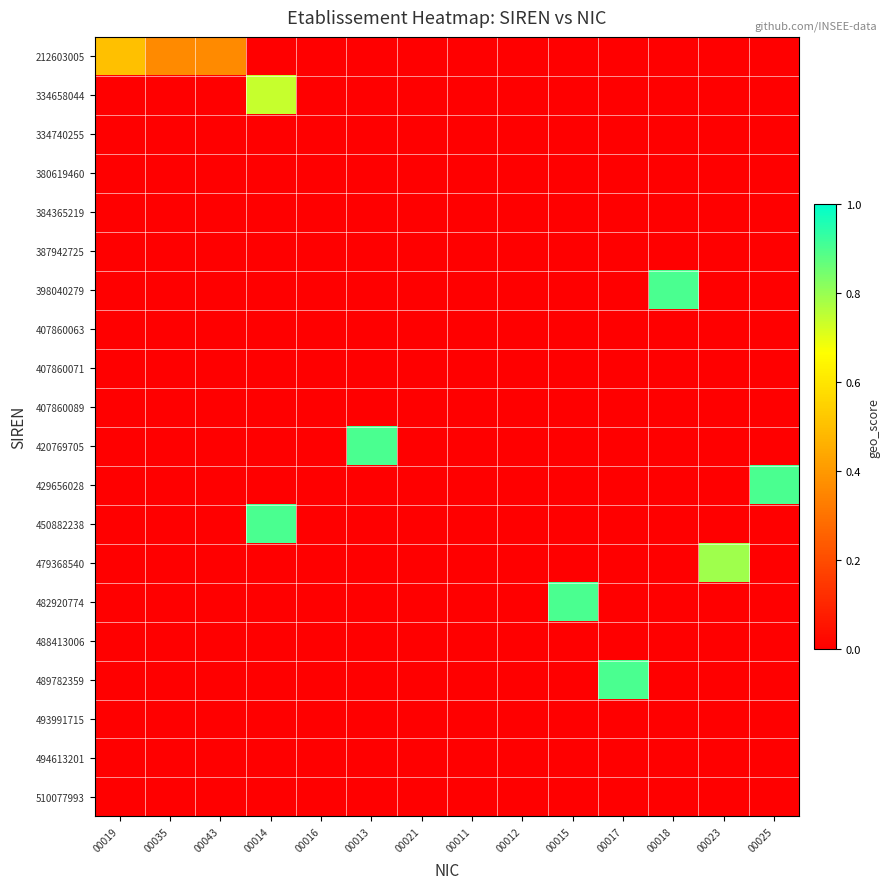

Reading right to left, what are all the values shown in this chart?

212603005: 00025=0.0	00023=0.0	00018=0.0	00017=0.0	00015=0.0	00012=0.0	00011=0.0	00021=0.0	00013=0.0	00016=0.0	00014=0.0	00043=0.4	00035=0.4	00019=0.5
334658044: 00025=0.0	00023=0.0	00018=0.0	00017=0.0	00015=0.0	00012=0.0	00011=0.0	00021=0.0	00013=0.0	00016=0.0	00014=0.7	00043=0.0	00035=0.0	00019=0.0
334740255: 00025=0.0	00023=0.0	00018=0.0	00017=0.0	00015=0.0	00012=0.0	00011=0.0	00021=0.0	00013=0.0	00016=0.0	00014=0.0	00043=0.0	00035=0.0	00019=0.0
380619460: 00025=0.0	00023=0.0	00018=0.0	00017=0.0	00015=0.0	00012=0.0	00011=0.0	00021=0.0	00013=0.0	00016=0.0	00014=0.0	00043=0.0	00035=0.0	00019=0.0
384365219: 00025=0.0	00023=0.0	00018=0.0	00017=0.0	00015=0.0	00012=0.0	00011=0.0	00021=0.0	00013=0.0	00016=0.0	00014=0.0	00043=0.0	00035=0.0	00019=0.0
387942725: 00025=0.0	00023=0.0	00018=0.0	00017=0.0	00015=0.0	00012=0.0	00011=0.0	00021=0.0	00013=0.0	00016=0.0	00014=0.0	00043=0.0	00035=0.0	00019=0.0
398040279: 00025=0.0	00023=0.0	00018=0.9	00017=0.0	00015=0.0	00012=0.0	00011=0.0	00021=0.0	00013=0.0	00016=0.0	00014=0.0	00043=0.0	00035=0.0	00019=0.0
407860063: 00025=0.0	00023=0.0	00018=0.0	00017=0.0	00015=0.0	00012=0.0	00011=0.0	00021=0.0	00013=0.0	00016=0.0	00014=0.0	00043=0.0	00035=0.0	00019=0.0
407860071: 00025=0.0	00023=0.0	00018=0.0	00017=0.0	00015=0.0	00012=0.0	00011=0.0	00021=0.0	00013=0.0	00016=0.0	00014=0.0	00043=0.0	00035=0.0	00019=0.0
407860089: 00025=0.0	00023=0.0	00018=0.0	00017=0.0	00015=0.0	00012=0.0	00011=0.0	00021=0.0	00013=0.0	00016=0.0	00014=0.0	00043=0.0	00035=0.0	00019=0.0
420769705: 00025=0.0	00023=0.0	00018=0.0	00017=0.0	00015=0.0	00012=0.0	00011=0.0	00021=0.0	00013=0.9	00016=0.0	00014=0.0	00043=0.0	00035=0.0	00019=0.0
429656028: 00025=0.9	00023=0.0	00018=0.0	00017=0.0	00015=0.0	00012=0.0	00011=0.0	00021=0.0	00013=0.0	00016=0.0	00014=0.0	00043=0.0	00035=0.0	00019=0.0
450882238: 00025=0.0	00023=0.0	00018=0.0	00017=0.0	00015=0.0	00012=0.0	00011=0.0	00021=0.0	00013=0.0	00016=0.0	00014=0.9	00043=0.0	00035=0.0	00019=0.0
479368540: 00025=0.0	00023=0.8	00018=0.0	00017=0.0	00015=0.0	00012=0.0	00011=0.0	00021=0.0	00013=0.0	00016=0.0	00014=0.0	00043=0.0	00035=0.0	00019=0.0
482920774: 00025=0.0	00023=0.0	00018=0.0	00017=0.0	00015=0.9	00012=0.0	00011=0.0	00021=0.0	00013=0.0	00016=0.0	00014=0.0	00043=0.0	00035=0.0	00019=0.0
488413006: 00025=0.0	00023=0.0	00018=0.0	00017=0.0	00015=0.0	00012=0.0	00011=0.0	00021=0.0	00013=0.0	00016=0.0	00014=0.0	00043=0.0	00035=0.0	00019=0.0
489782359: 00025=0.0	00023=0.0	00018=0.0	00017=0.9	00015=0.0	00012=0.0	00011=0.0	00021=0.0	00013=0.0	00016=0.0	00014=0.0	00043=0.0	00035=0.0	00019=0.0
493991715: 00025=0.0	00023=0.0	00018=0.0	00017=0.0	00015=0.0	00012=0.0	00011=0.0	00021=0.0	00013=0.0	00016=0.0	00014=0.0	00043=0.0	00035=0.0	00019=0.0
494613201: 00025=0.0	00023=0.0	00018=0.0	00017=0.0	00015=0.0	00012=0.0	00011=0.0	00021=0.0	00013=0.0	00016=0.0	00014=0.0	00043=0.0	00035=0.0	00019=0.0
510077993: 00025=0.0	00023=0.0	00018=0.0	00017=0.0	00015=0.0	00012=0.0	00011=0.0	00021=0.0	00013=0.0	00016=0.0	00014=0.0	00043=0.0	00035=0.0	00019=0.0